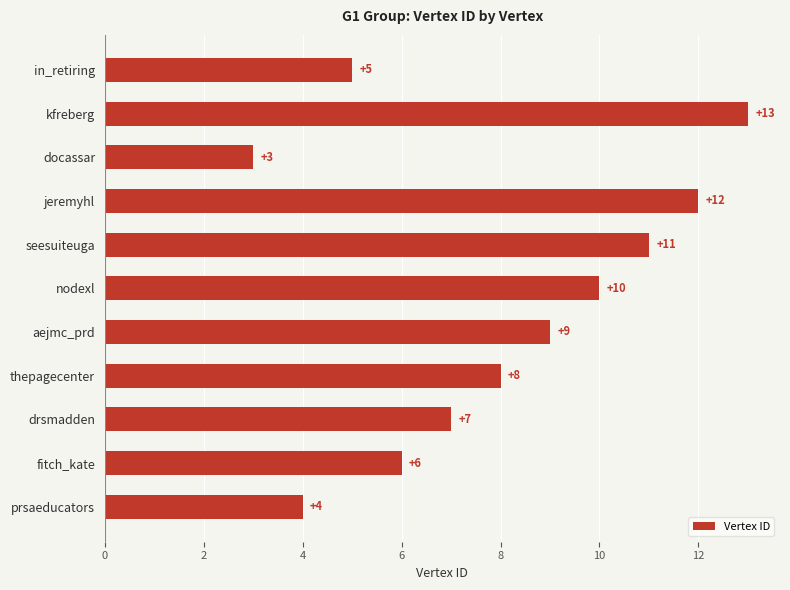

What is the change in value from aejmc_prd to fitch_kate?

-3